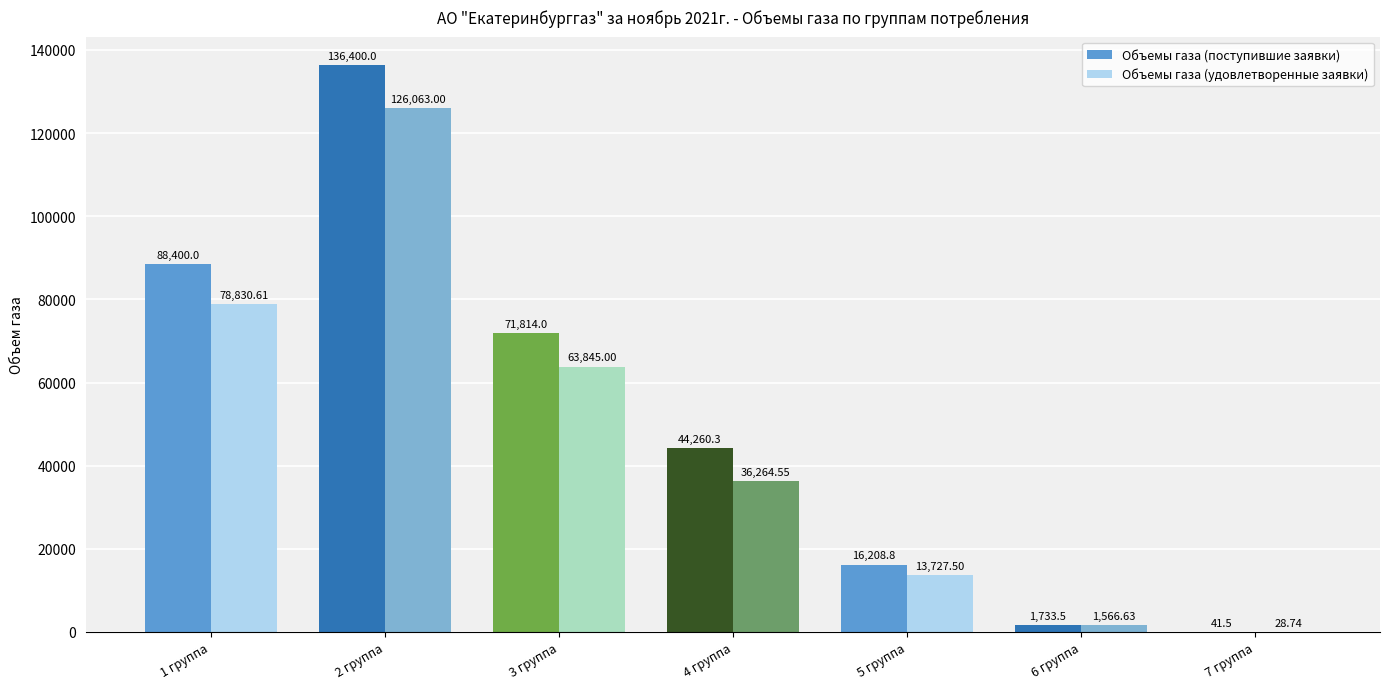

What is the sum of the Объемы газа (поступившие заявки) values at 4 группа and 2 группа?

180660.3